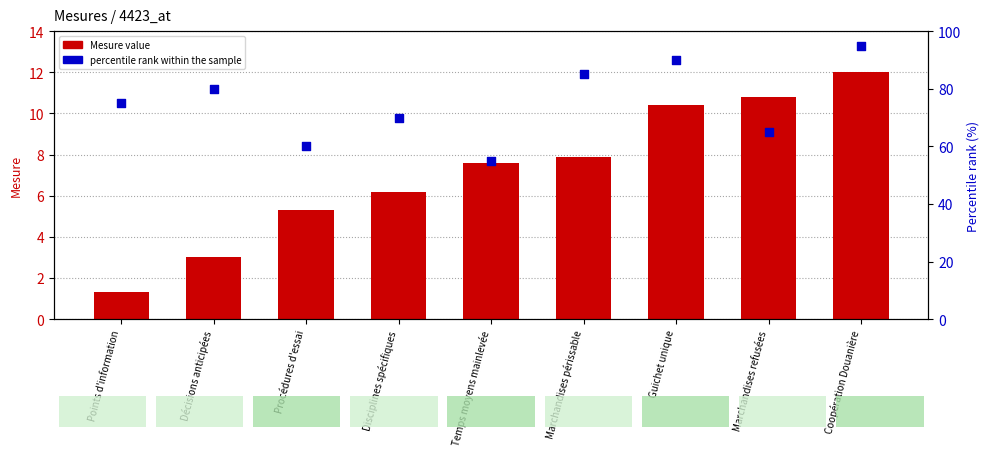

Which series has the largest total across all categories?

percentile rank within the sample